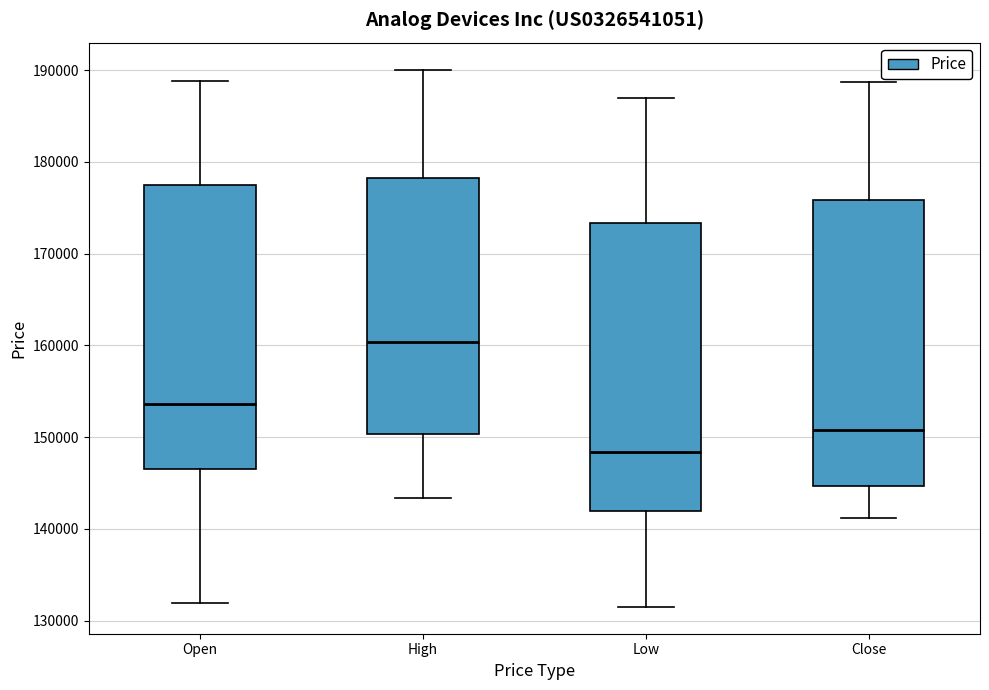

Where is the lower edge of the box for Low on the y-axis? The values are not printed on the chart, so give them approximately, as read against the axis.

142000